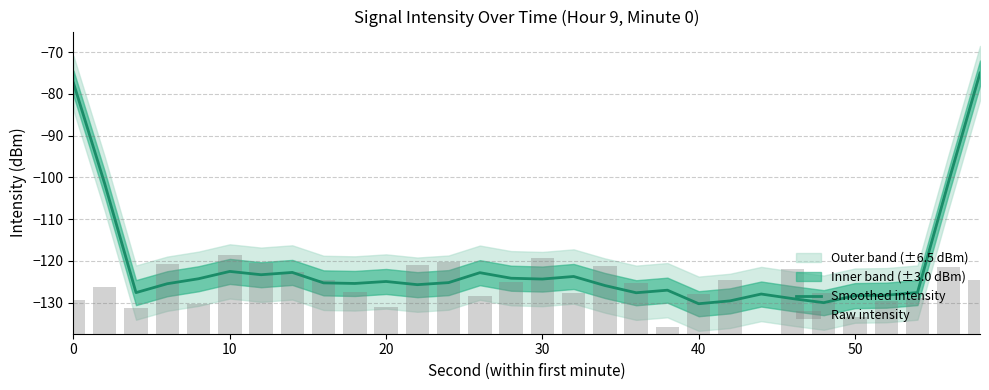

The value of Smoothed intensity at 40 is -225.2. True or false?

False